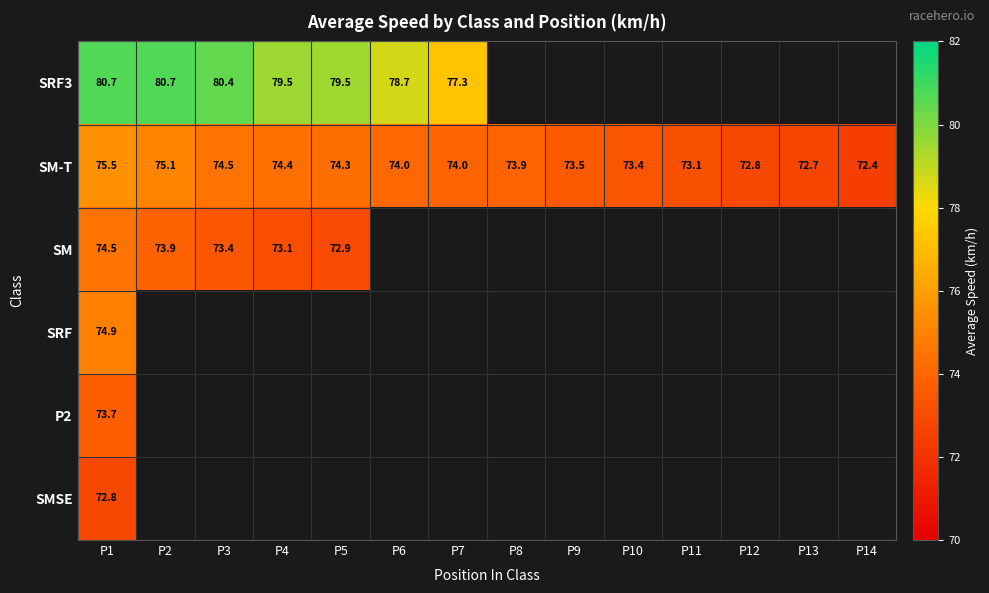

Is the value of SRF3 at P3 greater than the value of SM-T at P14?

Yes